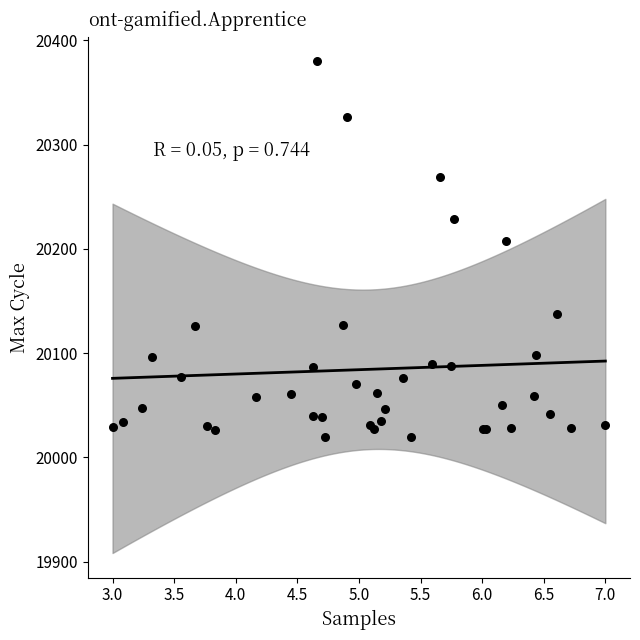

What Y value in the scatter plot is closest to 20200?

20208